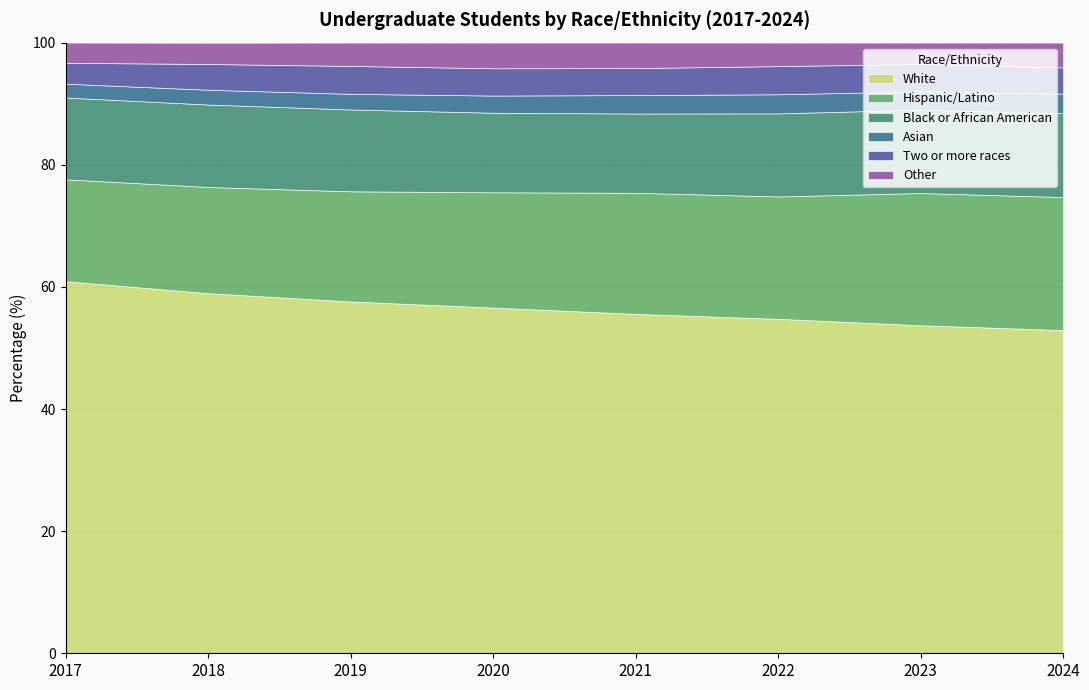

Which category has the lowest value across all series?

2017